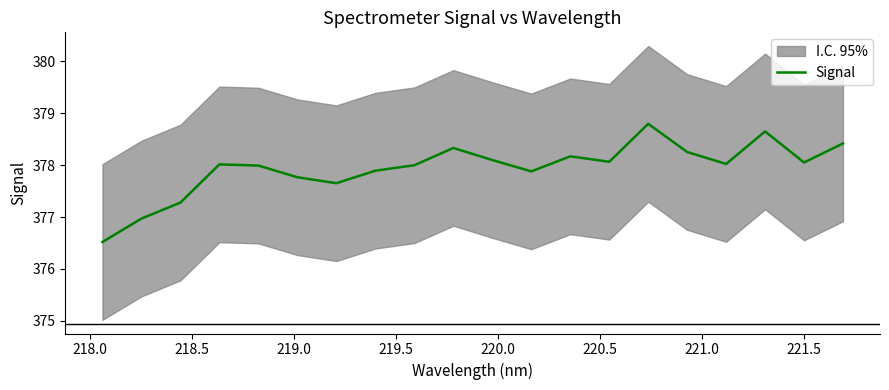

What is the lowest value of the Signal series?

376.5